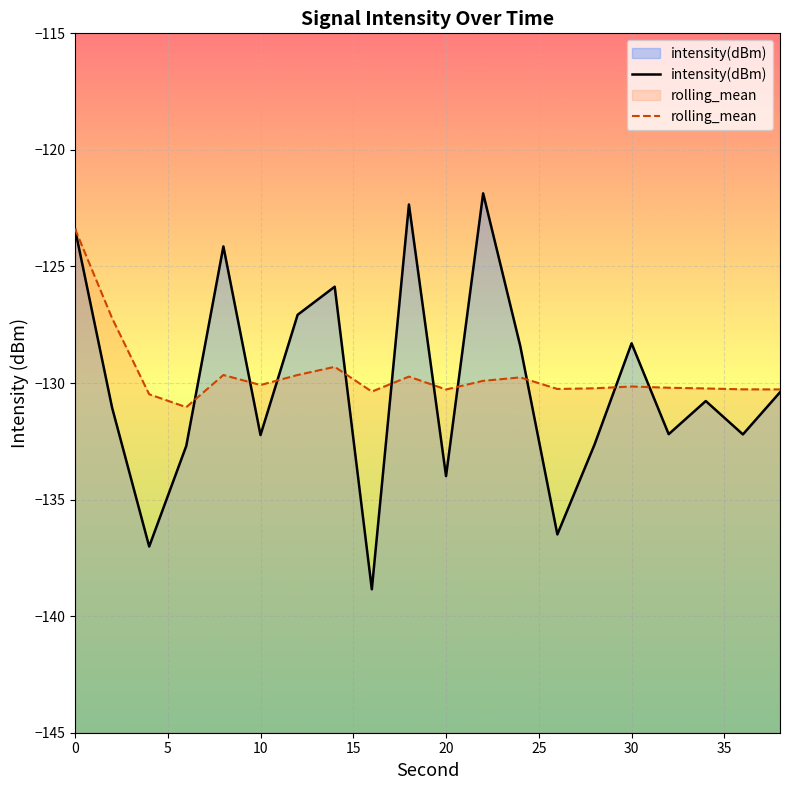

What are all the series names shown in the legend?

intensity(dBm), rolling_mean